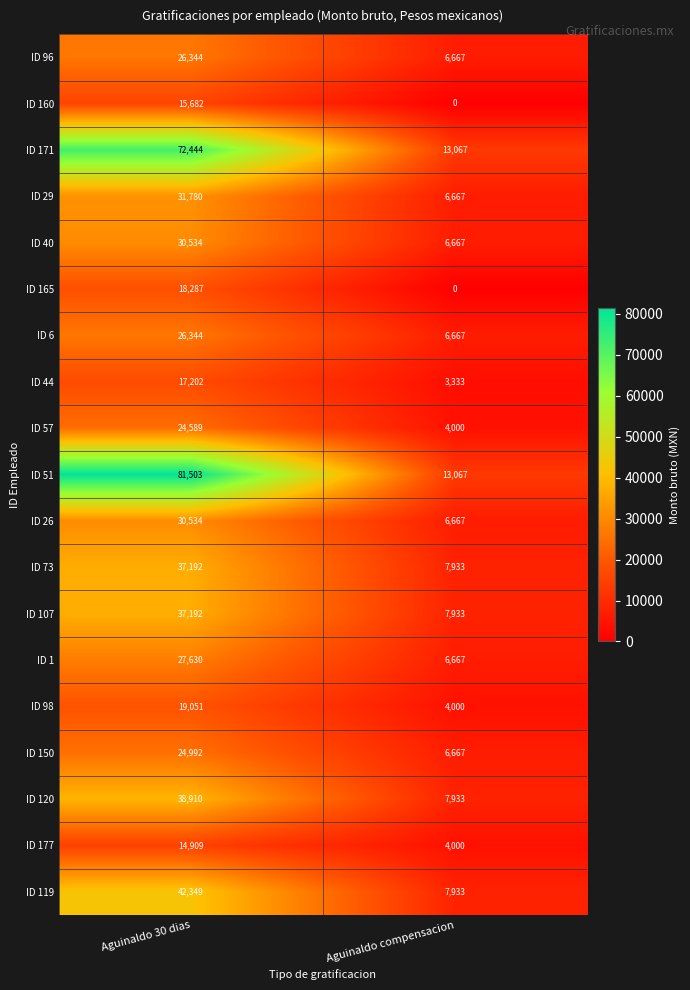

What is the total value across all series at Aguinaldo 30 dias?

617468